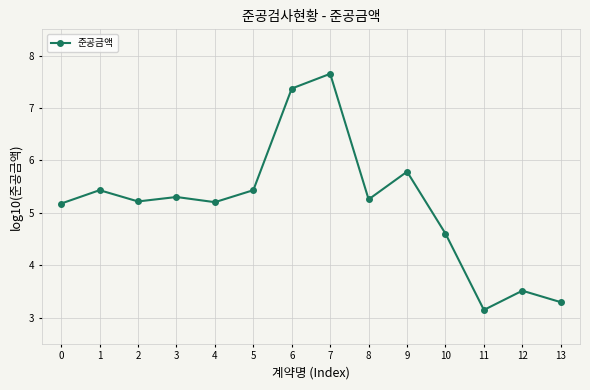

What is the sum of the values at 5 and 2?

10.6